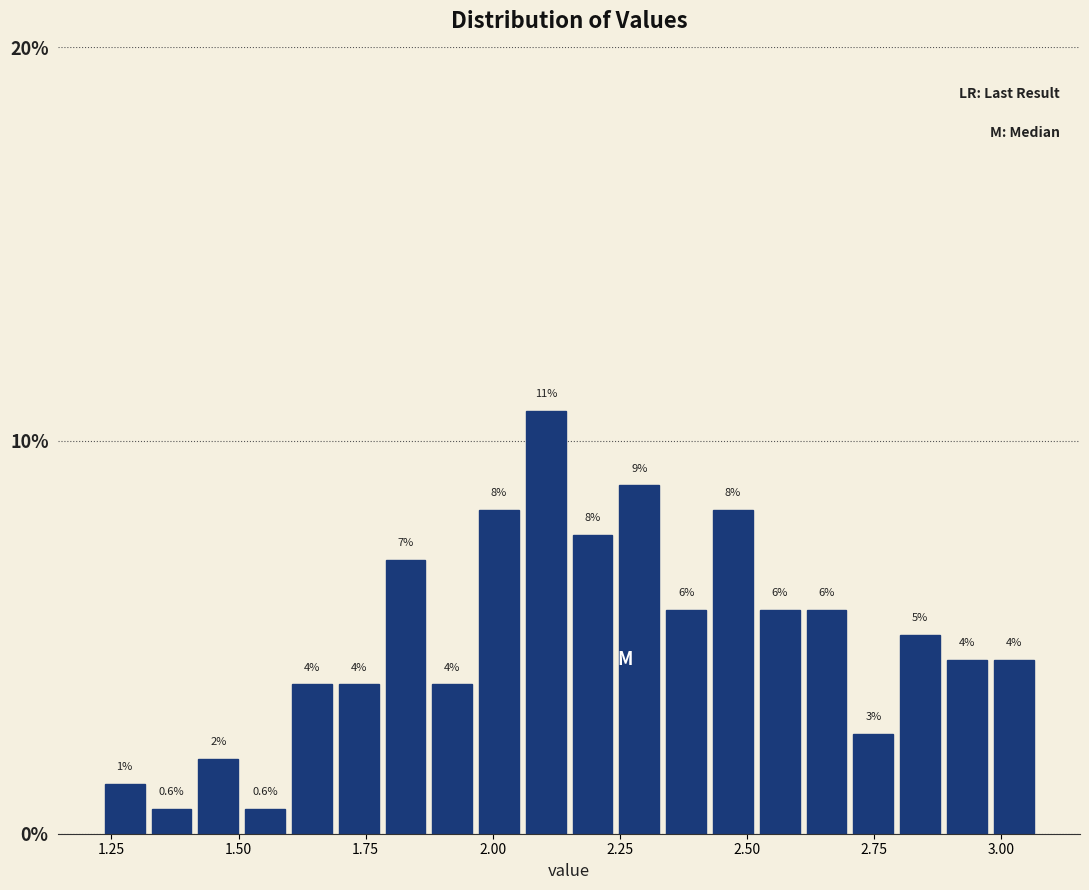

Around what value on the x-axis is the tallest bar? Give the approximate position of its centre, as read against the axis.

2.10